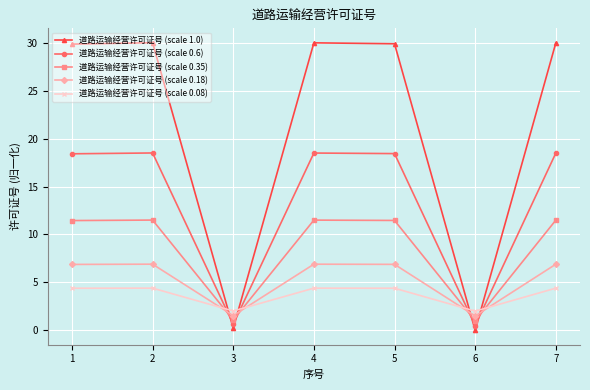

True or false: 道路运输经营许可证号 (scale 0.35) has more than 0 points higher than both neighbors.

True